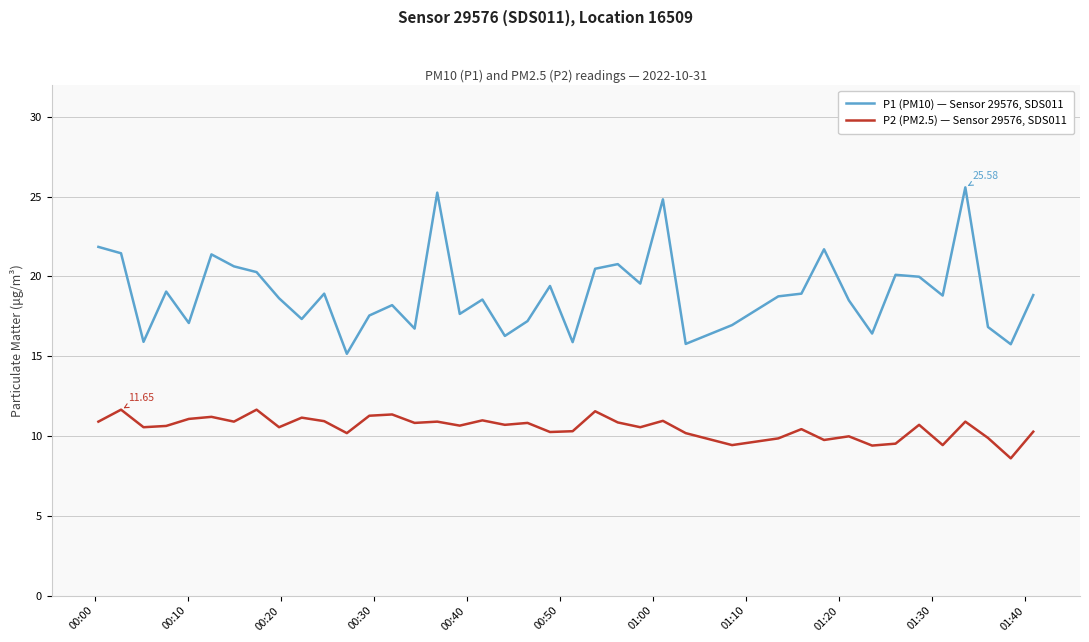

True or false: P1 (PM10) — Sensor 29576, SDS011 and P2 (PM2.5) — Sensor 29576, SDS011 intersect in this chart.

False